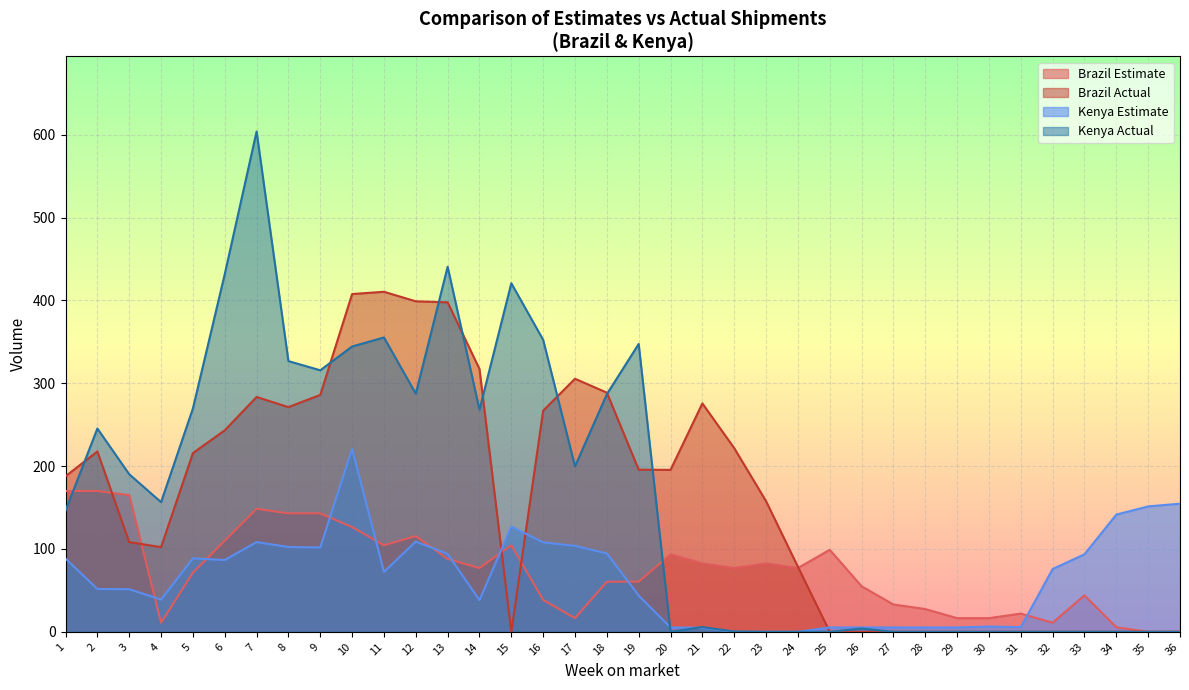

What is the greatest value displayed?

603.9